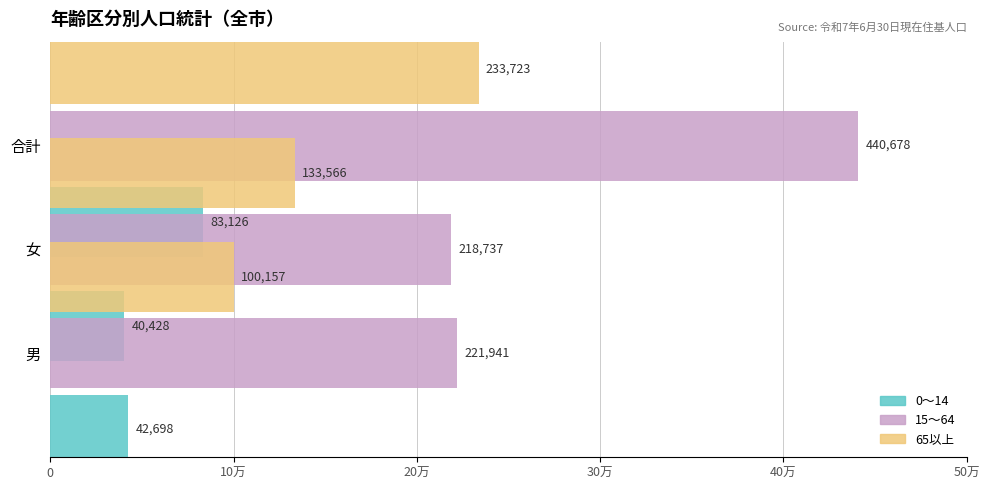

How many bars are there in total?

9